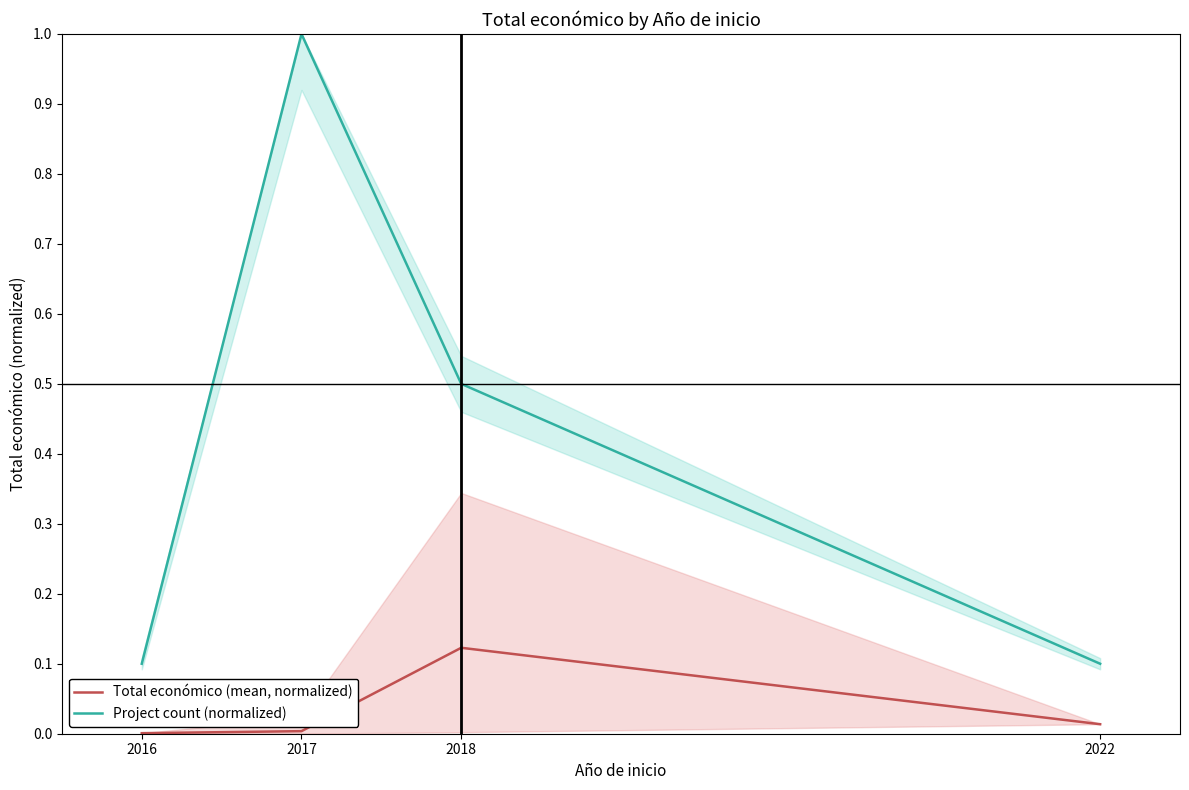

In Project count (normalized), how many points are higher than both neighbors (excluding endpoints)?

1